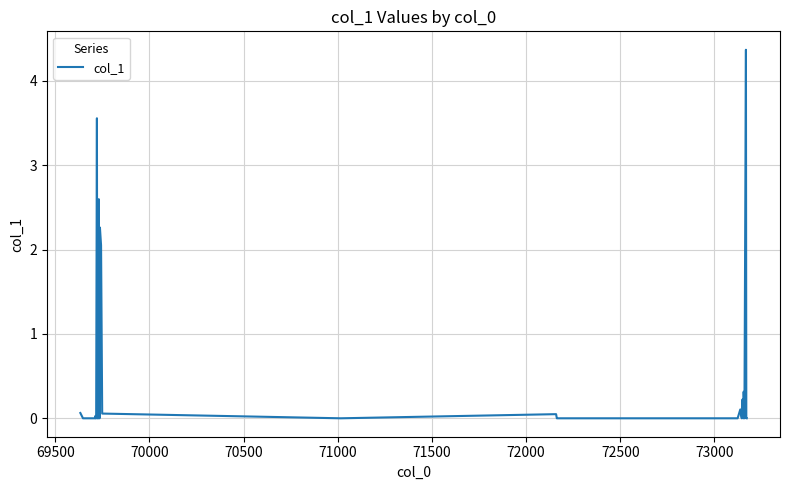

What is the difference between the maximum and minimum values?

4.4